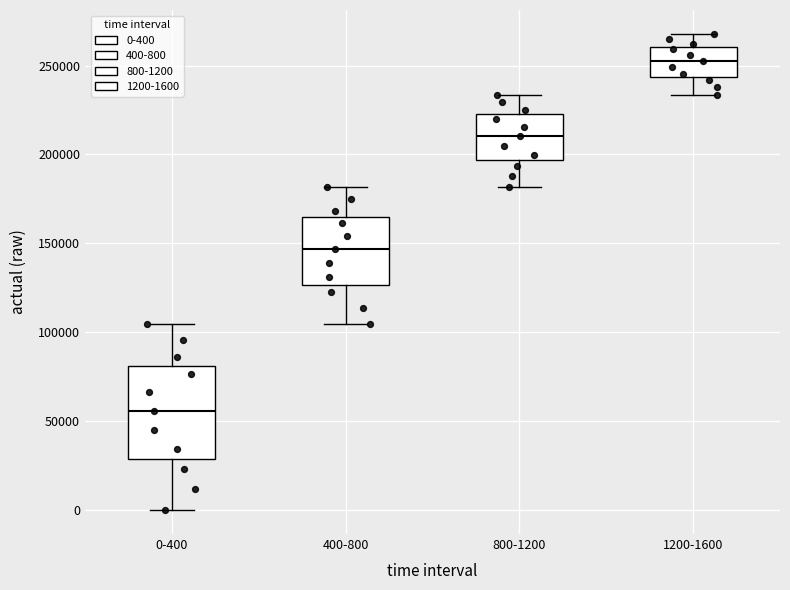

Reading left to right, transcribe this box plot: for each box, give where its median line is, the range the box spans, and where its two whiskers end, as read against the y-axis. The values are not printed on the chart, so give them approximately, as read against the axis.

0-400: median 55000, box 30000 to 80000, whiskers 0 to 105000
400-800: median 145000, box 125000 to 165000, whiskers 105000 to 180000
800-1200: median 210000, box 195000 to 225000, whiskers 180000 to 235000
1200-1600: median 255000, box 245000 to 260000, whiskers 235000 to 270000